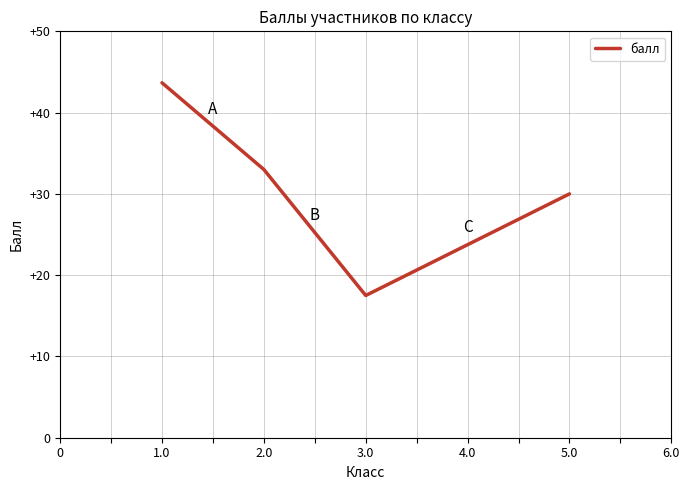

Which has a higher value, 1.0 or 5.0?

1.0